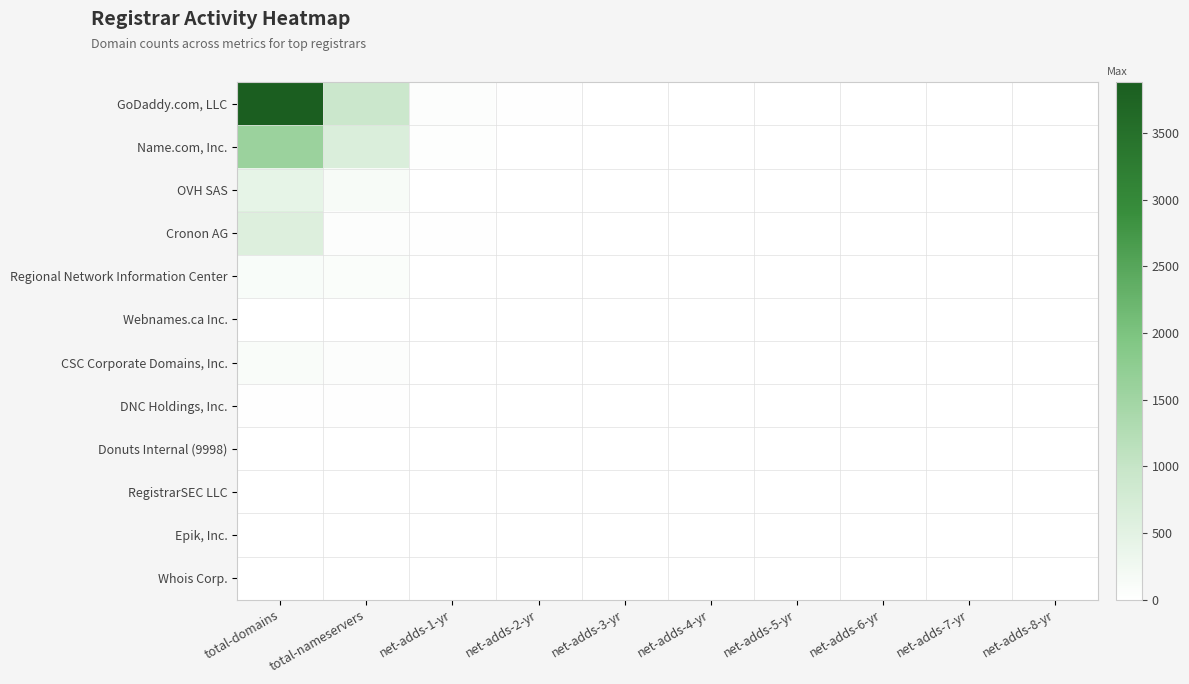

Which has a higher value, net-adds-8-yr or total-nameservers?

total-nameservers